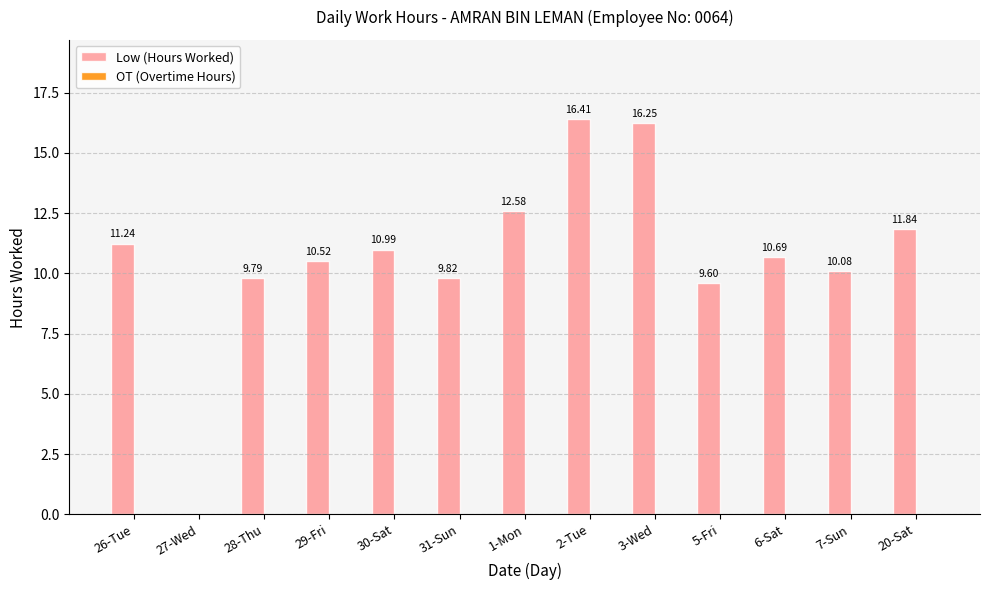

Approximately how many times larger is the value at 20-Sat compared to 7-Sun?

1.2